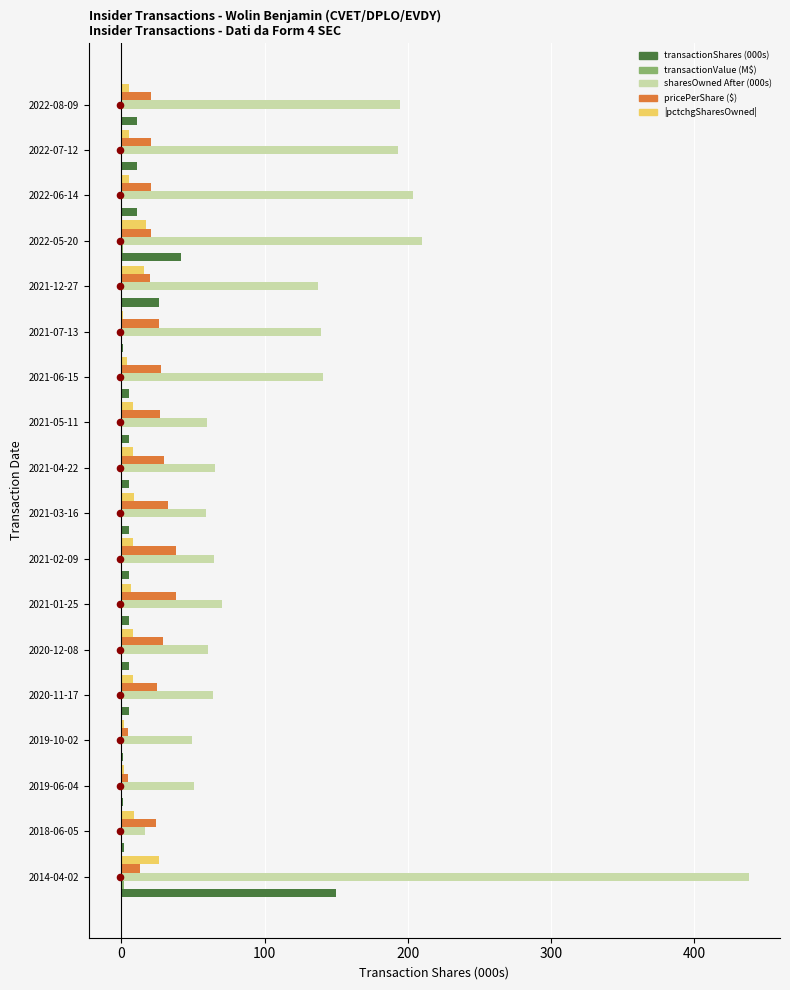

Which series contains the lowest Y value?

transactionValue (M$)